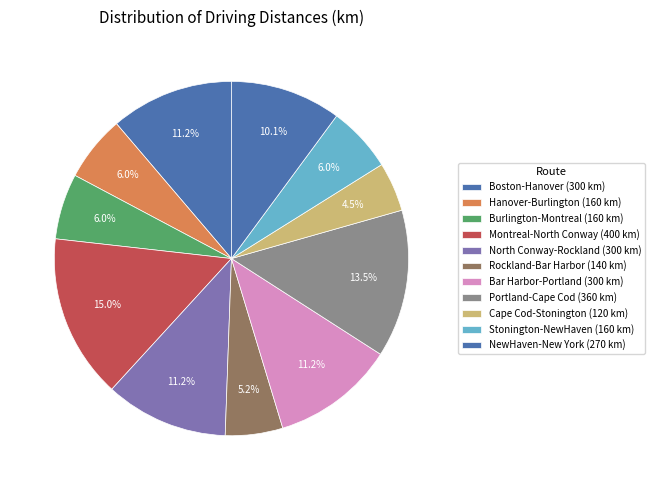

Count the number of slices in the pie.

11